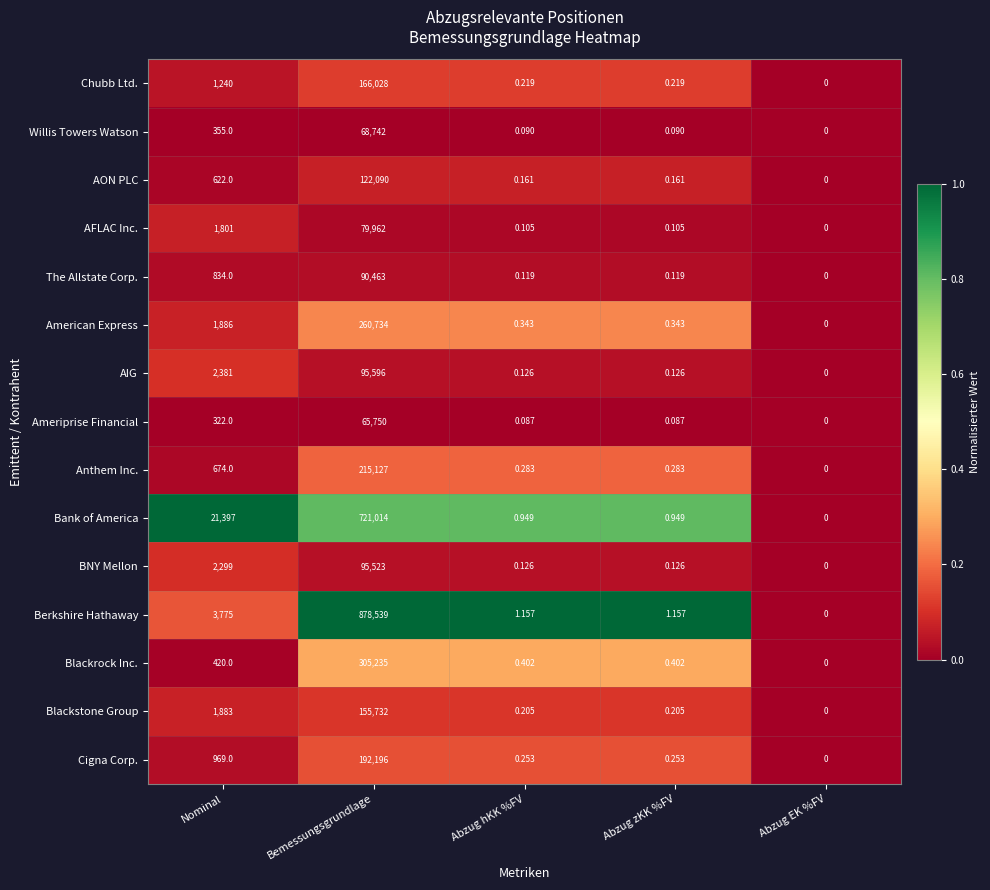

Which series has the largest total across all categories?

Berkshire Hathaway